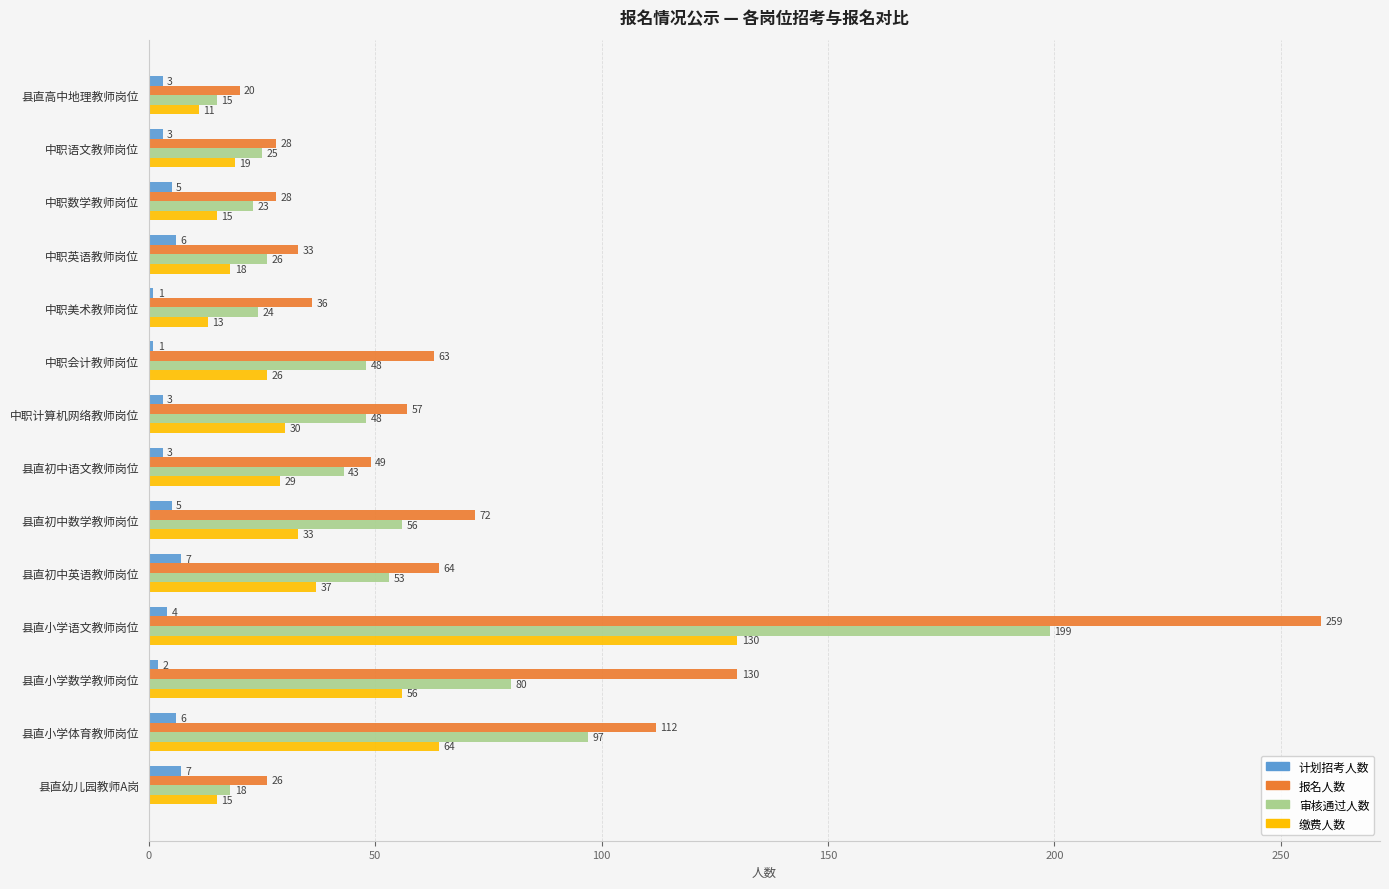

What is the difference between the second highest and minimum values in the 审核通过人数 series?

82